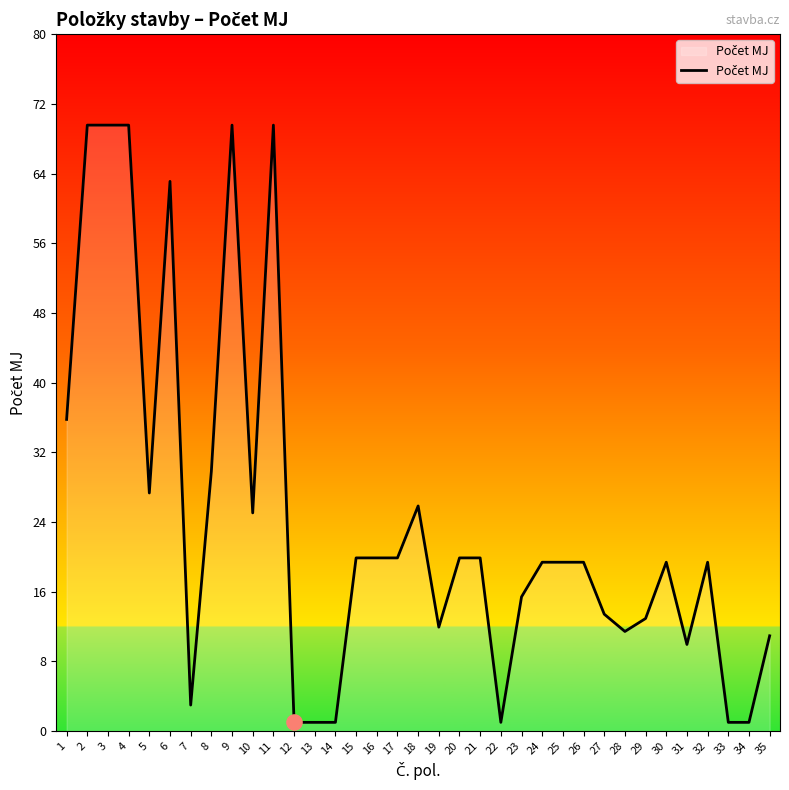

Which has a higher value, 28 or 34?

28